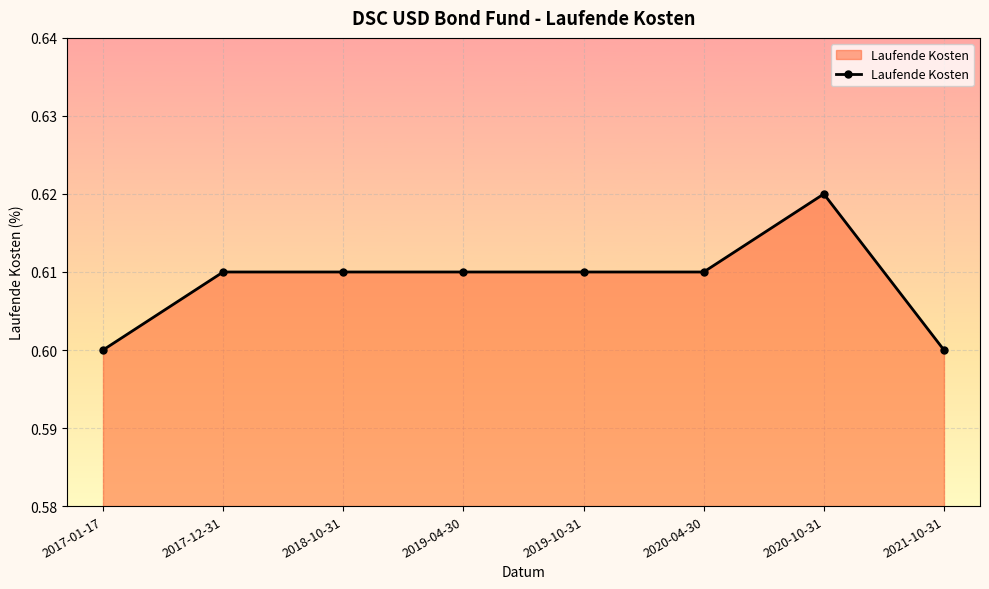

Which category has the highest value across all series?

2020-10-31